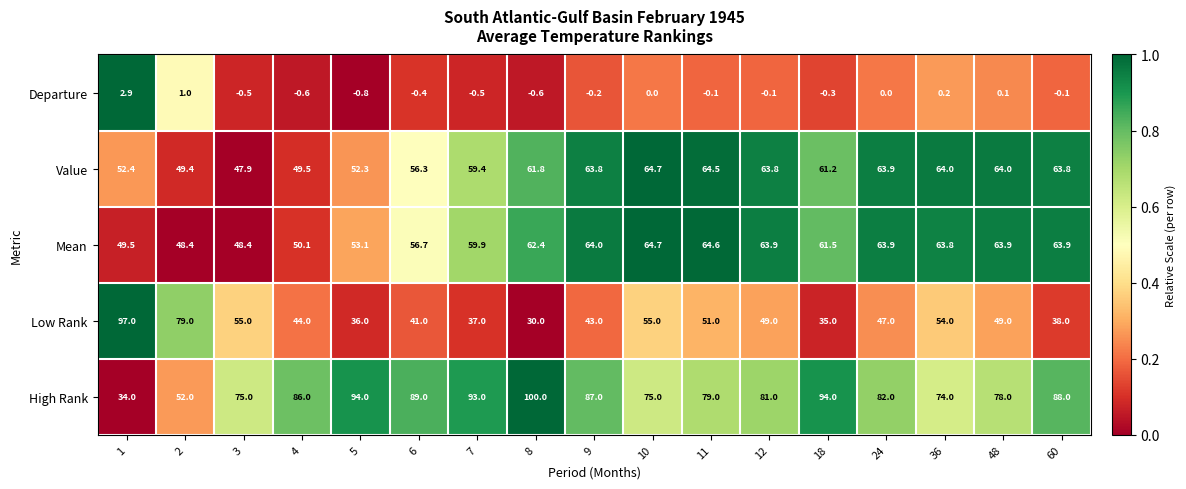

What is the sum of the High Rank values at 48 and 7?

171.0